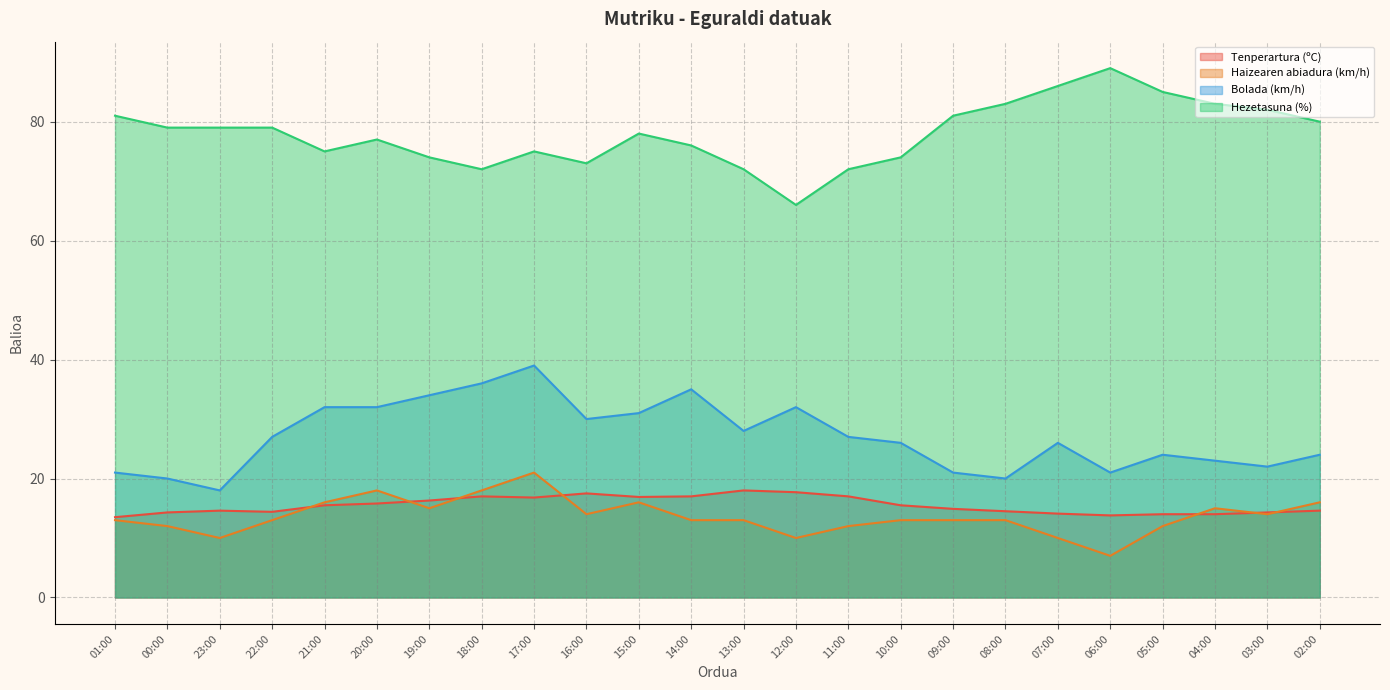

What is the approximate value of Hezetasuna (%) at 09:00?

81.0